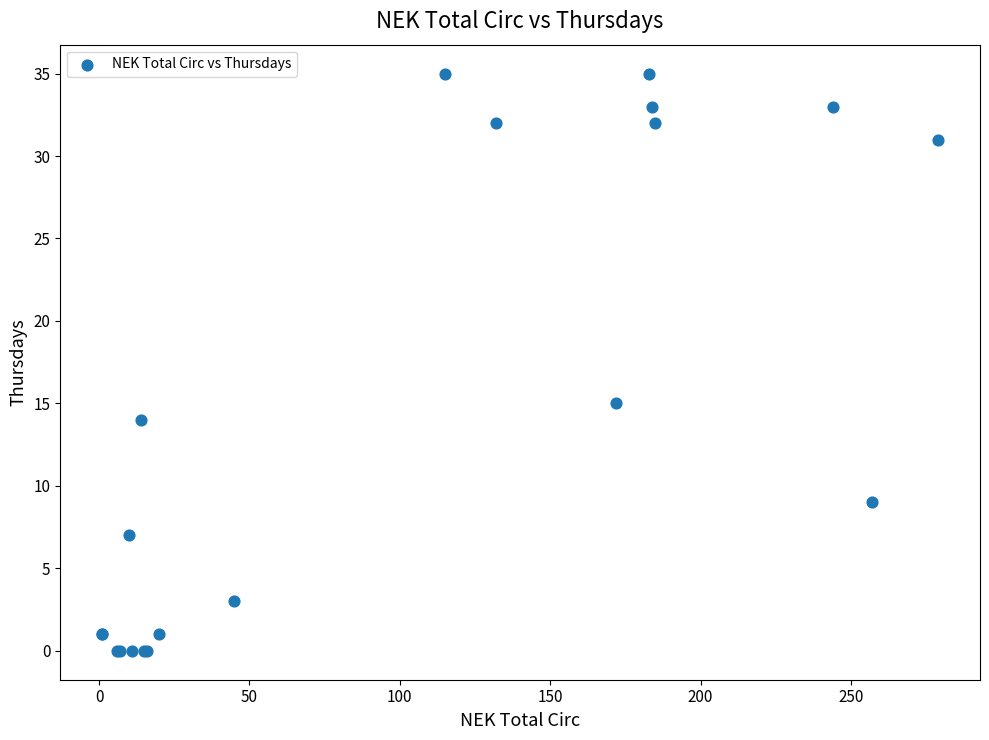

What Y value in the scatter plot is closest to 17?

15